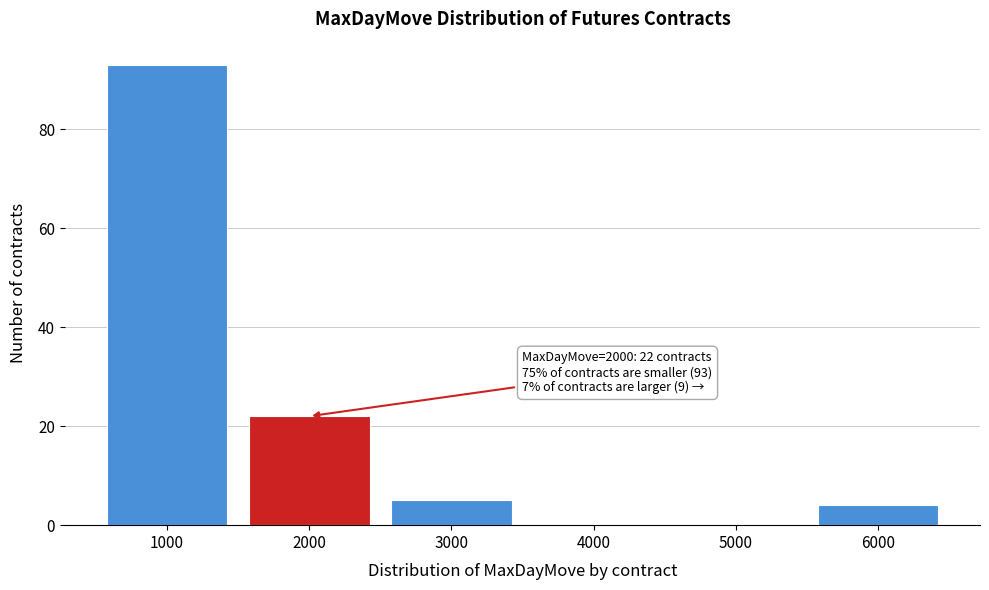

Over which range of the x-axis is the bar tallest?

500 to 1500